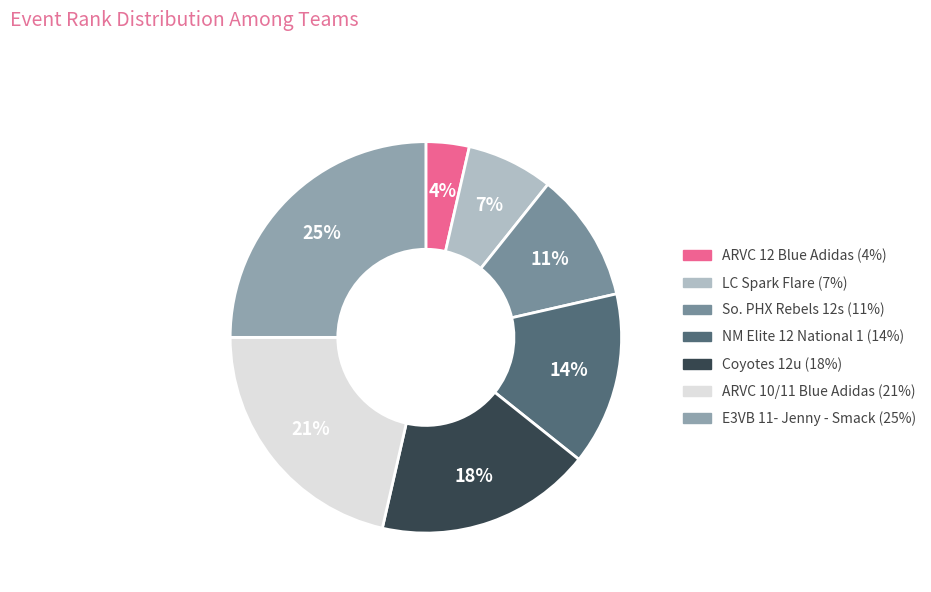

Which category has the smallest portion of the pie?

ARVC 12 Blue Adidas